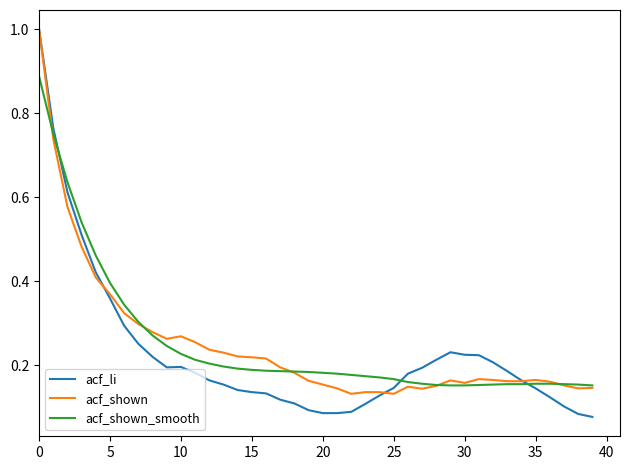

What is the maximum value shown in the chart?

1.0